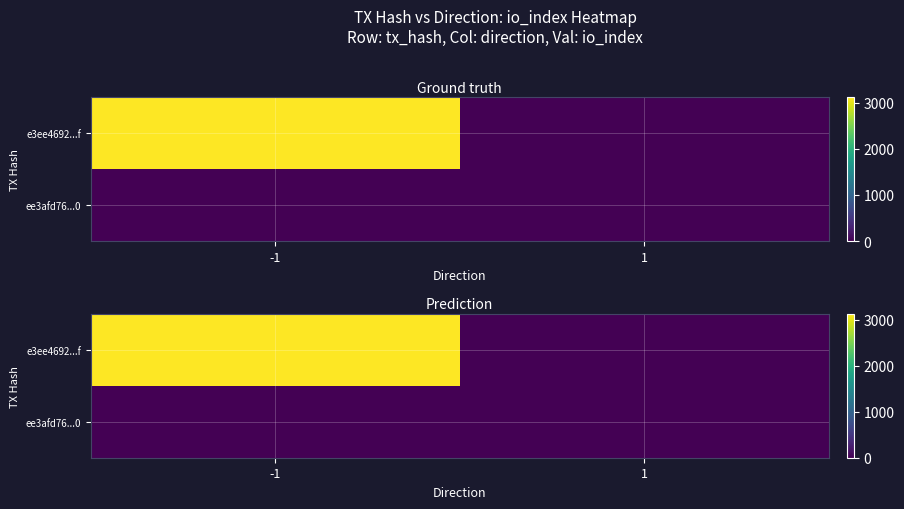

What is the difference between the highest and lowest values at -1?

3123